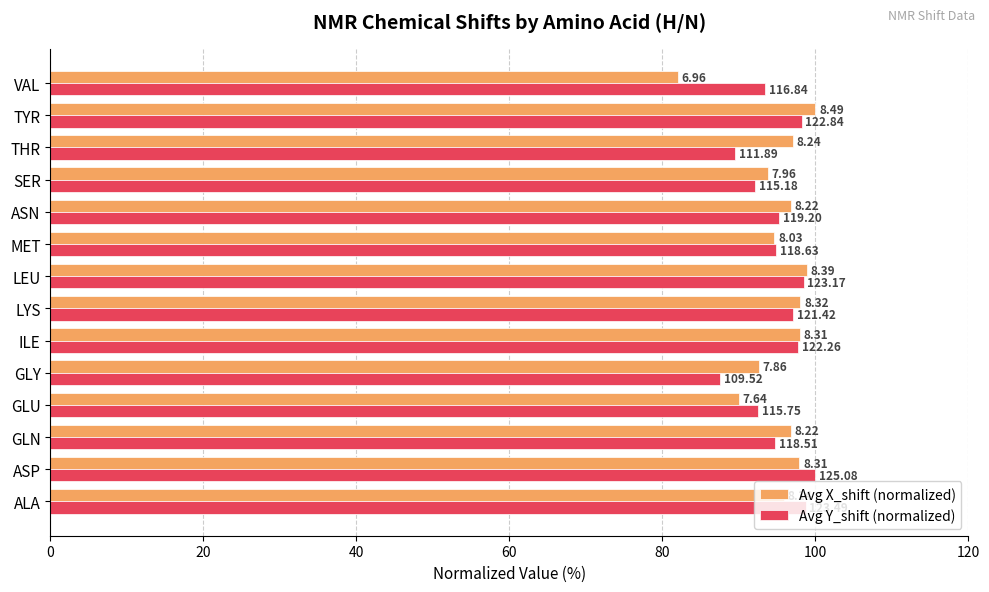

Rank the series by their maximum value, from highest to lowest.

Avg X_shift (normalized), Avg Y_shift (normalized)